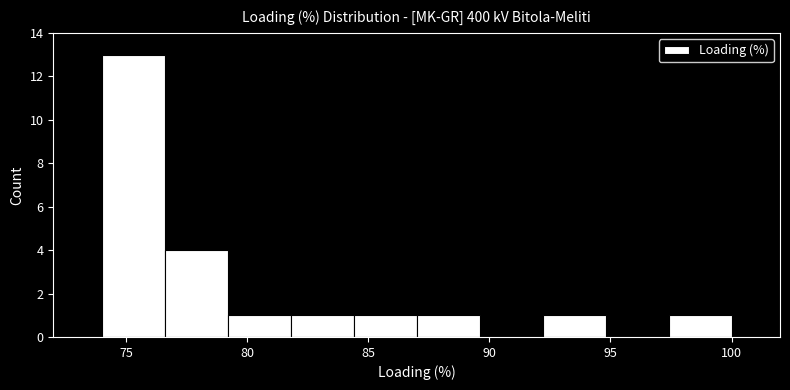

Reading left to right, transcribe this chart: for each bar, give the range it covers on the x-axis and its height. Neither the bar edges nor the heights are printed on the chart, so give them approximately, as read against the axes.

74.0 to 76.6: 13
76.6 to 79.2: 4
79.2 to 81.8: 1
81.8 to 84.4: 1
84.4 to 87.0: 1
87.0 to 89.6: 1
89.6 to 92.2: 0
92.2 to 94.8: 1
94.8 to 97.4: 0
97.4 to 100.0: 1